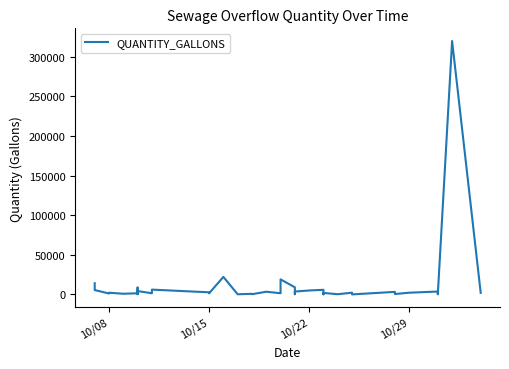

How many lines are shown in the chart?

1